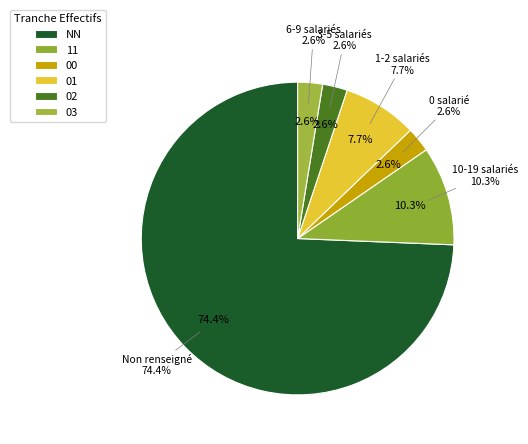

What percentage is the 01 slice, to the nearest percent?

8%